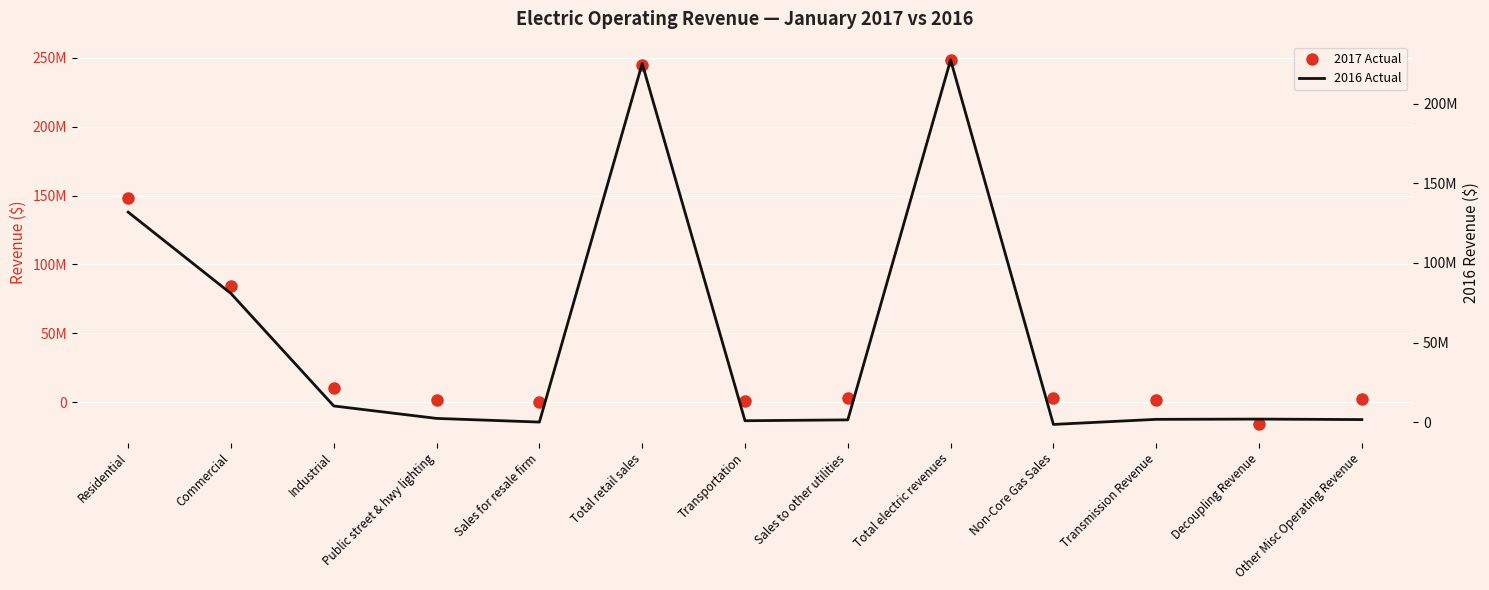

List the labels in order of 2016 Actual value, largest first.

Total electric revenues, Total retail sales, Residential, Commercial, Industrial, Public street & hwy lighting, Decoupling Revenue, Transmission Revenue, Other Misc Operating Revenue, Sales to other utilities, Transportation, Sales for resale firm, Non-Core Gas Sales